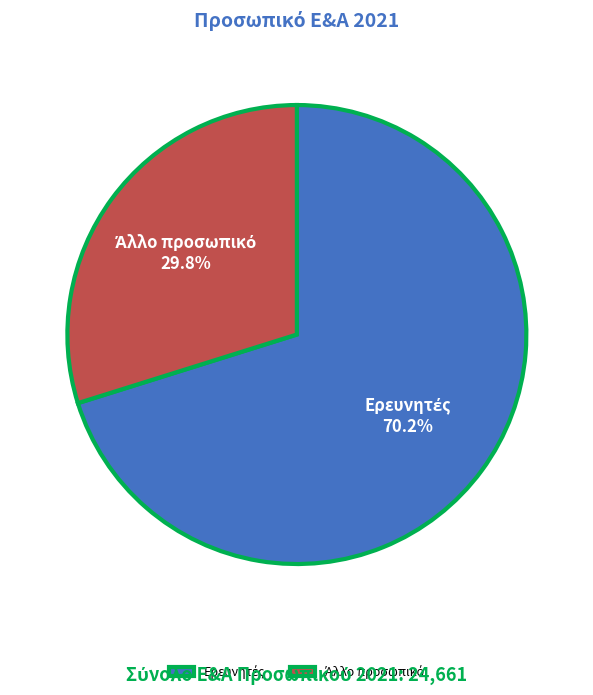

True or false: Άλλο προσωπικό accounts for 30% of the total.

True